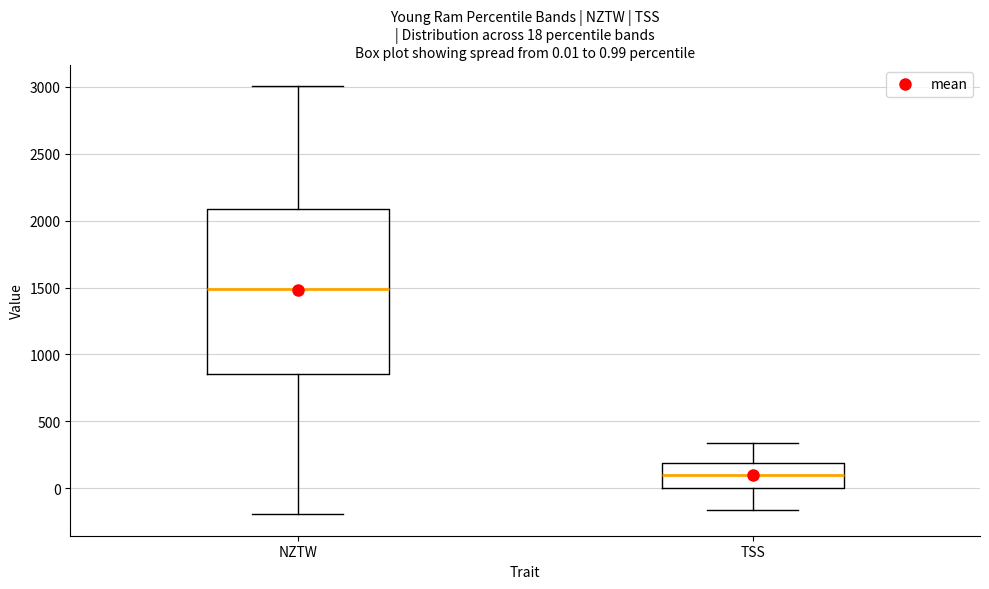

Comparing the boxes themselves (not the whiskers), which one is the tallest?

NZTW